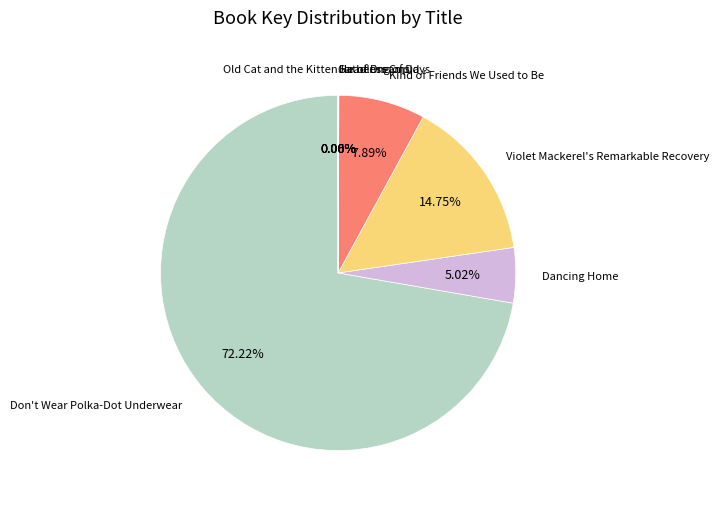

Rank the categories by value from highest to lowest.

Don't Wear Polka-Dot Underwear, Violet Mackerel's Remarkable Recovery, Kind of Friends We Used to Be, Dancing Home, Old Cat and the Kitten, Headless Cupid, Jar of Dreams, Gathering of Days